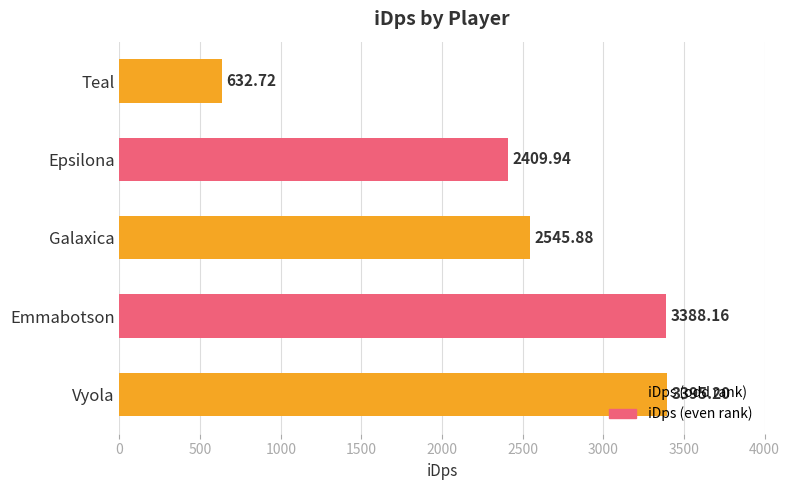

What is the difference between the maximum and minimum values?

2762.5